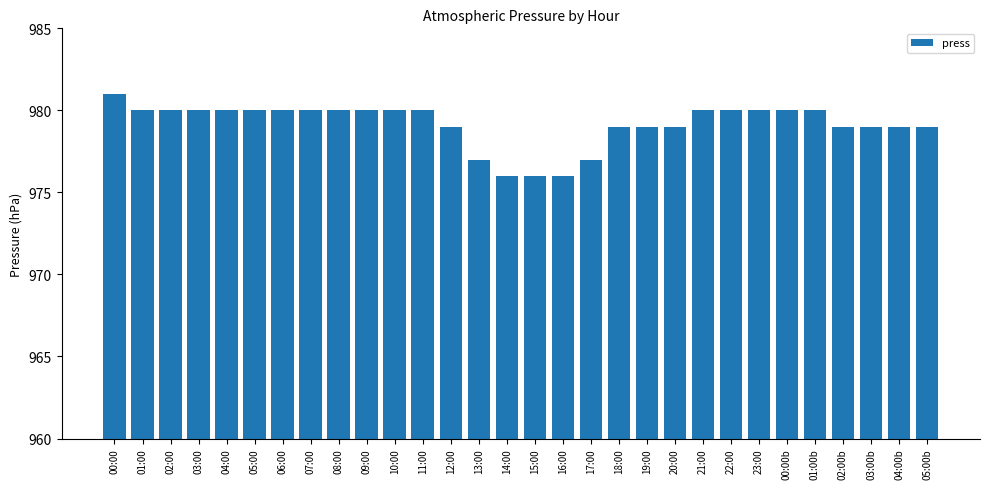

What is the ratio of the value at 01:00 to the value at 04:00b?

1.0